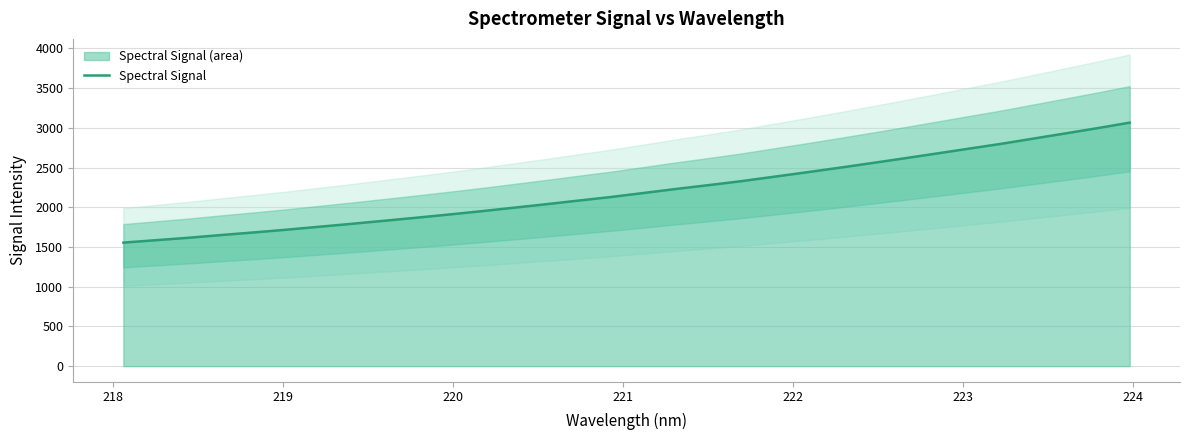

What is the value of the 18th point from the left?

2229.4